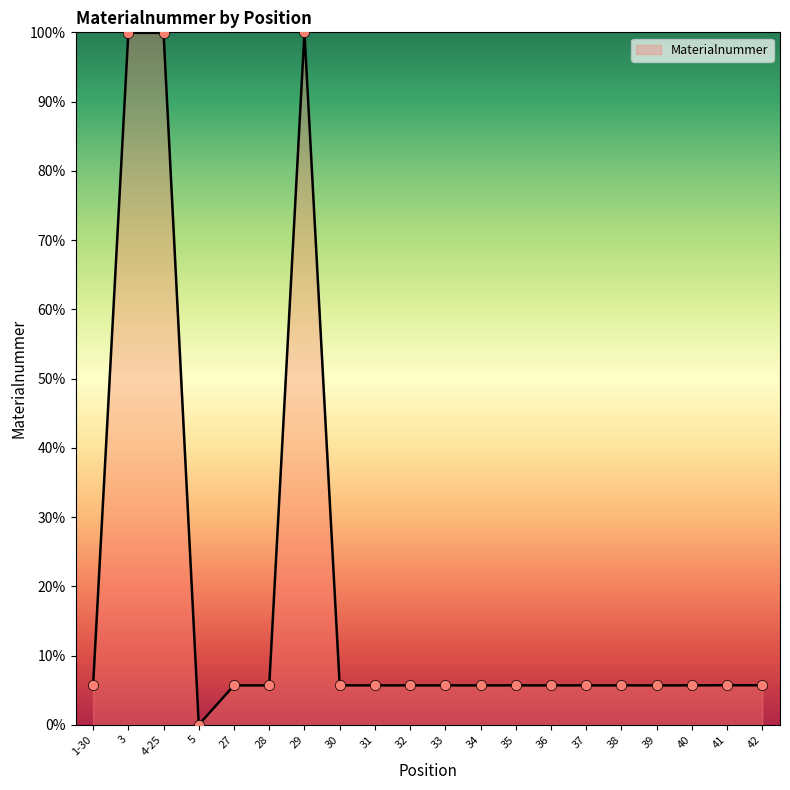

What is the ratio of the value at 4-25 to the value at 34?

17.6